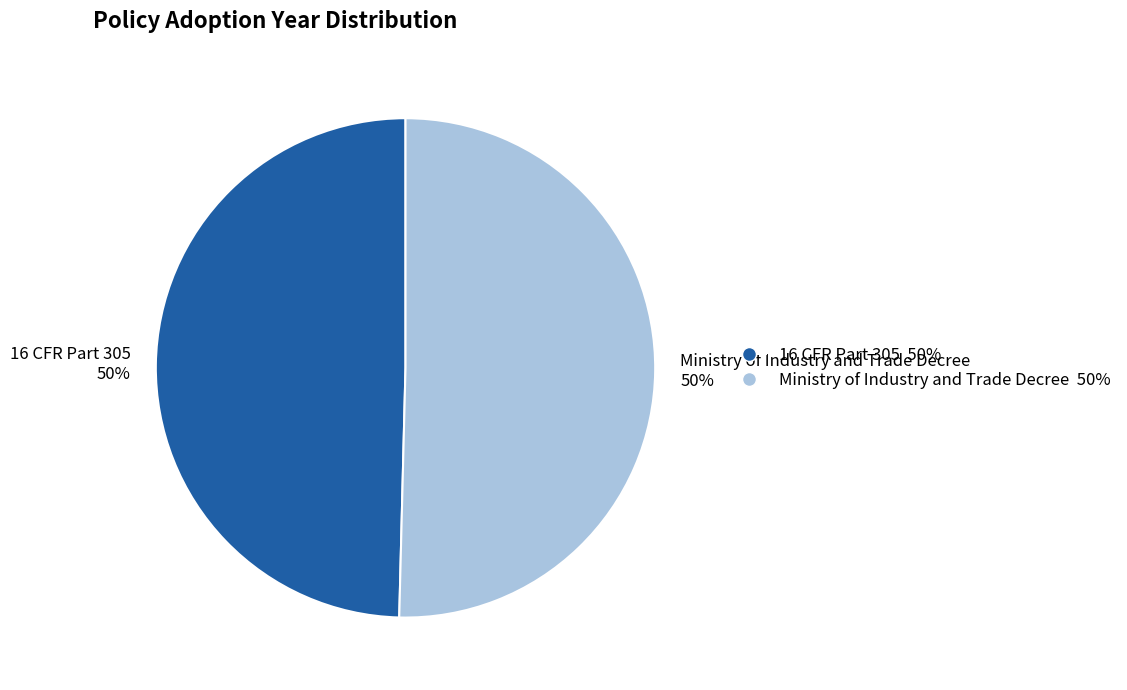

What is the ratio of the value at 16 CFR Part 305 50% to the value at Ministry of Industry and Trade Decree 50%?

1.0